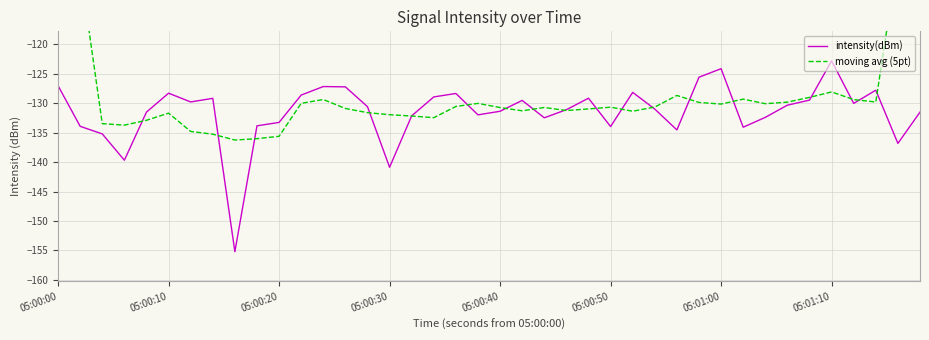

Which category has the highest value in the intensity(dBm) series?

05:01:10